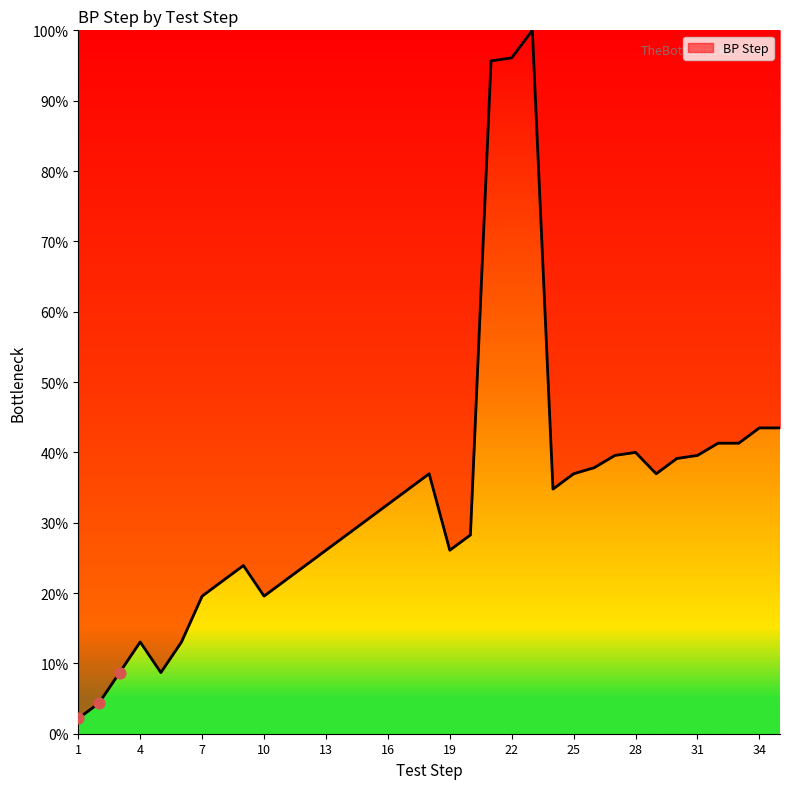

What is the maximum value shown in the chart?

100.0